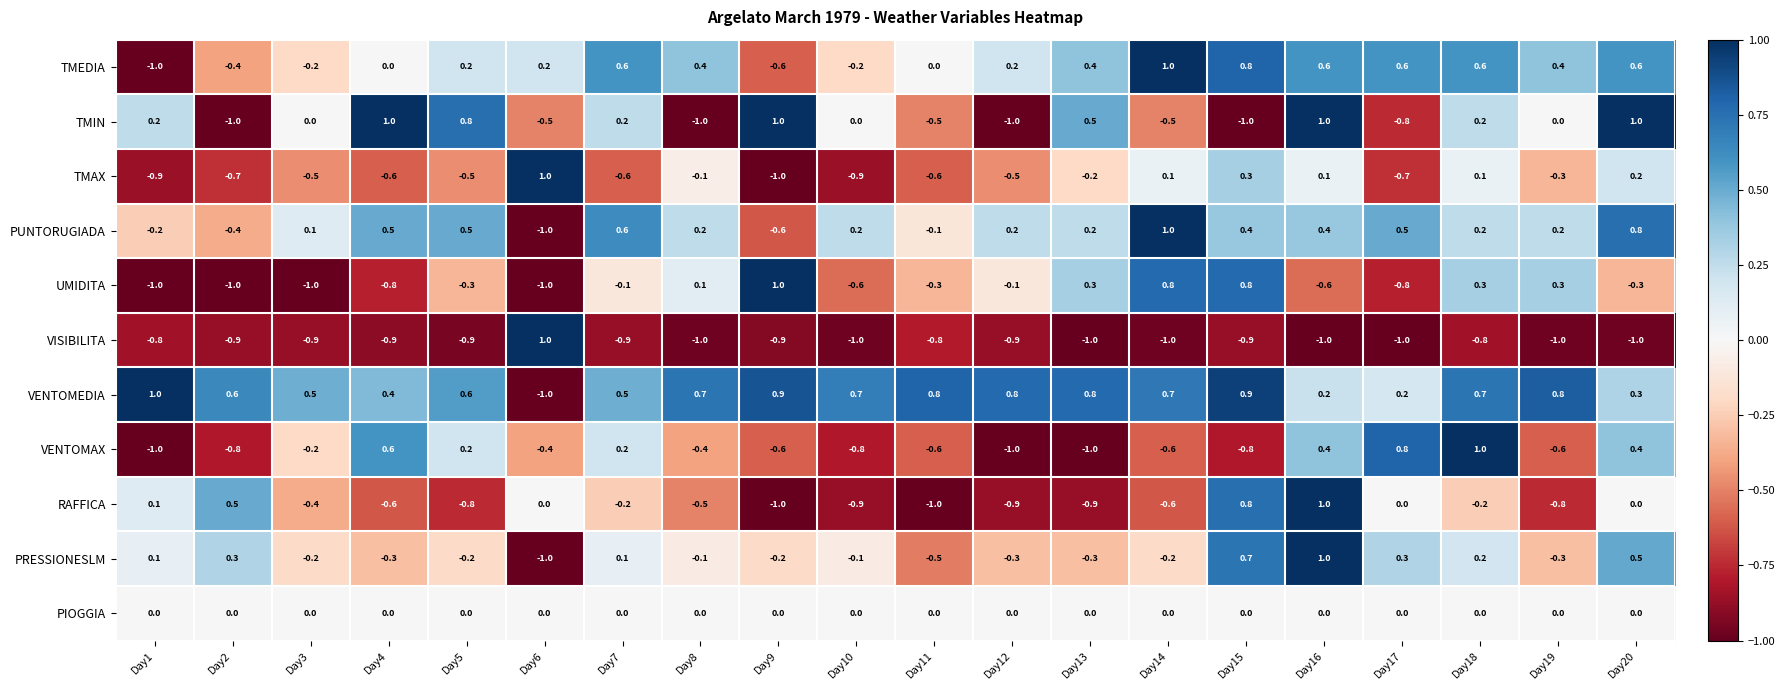

At how many categories does at least one series exceed 0?

20